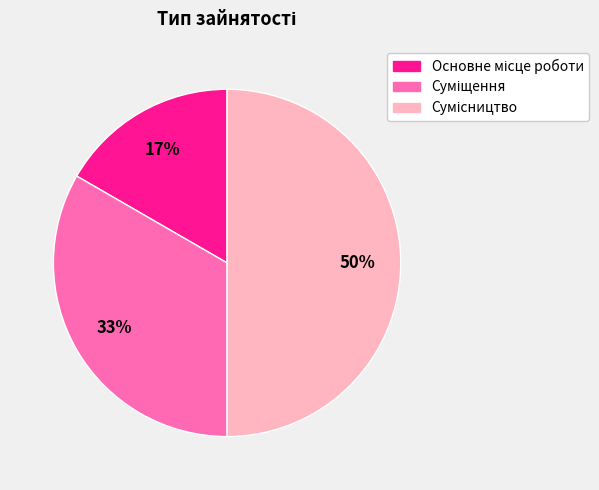

To the nearest percent, what is the average slice percentage?

33%